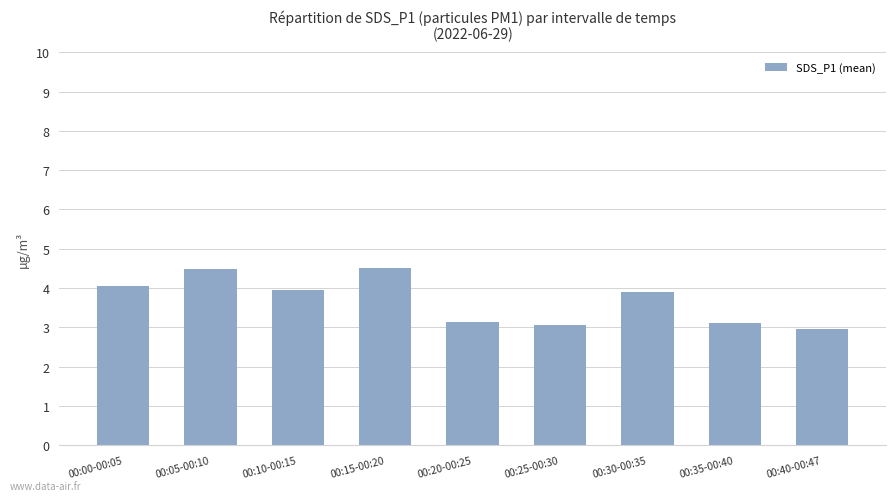

Does the chart contain any negative values?

No